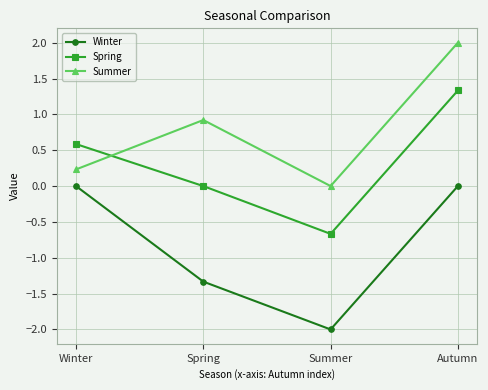

At which category is the sum across all series the highest?

Autumn